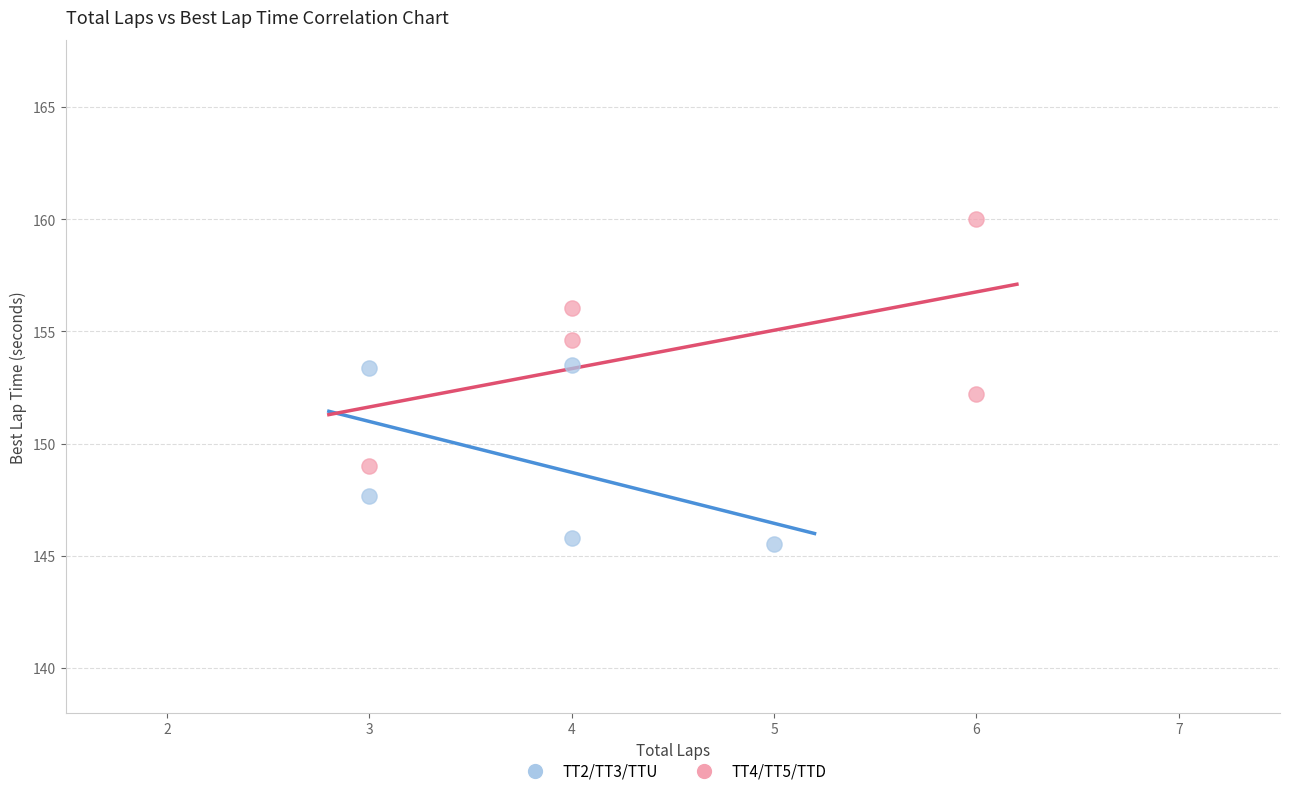

Which series reaches the maximum Y coordinate?

TT4/TT5/TTD